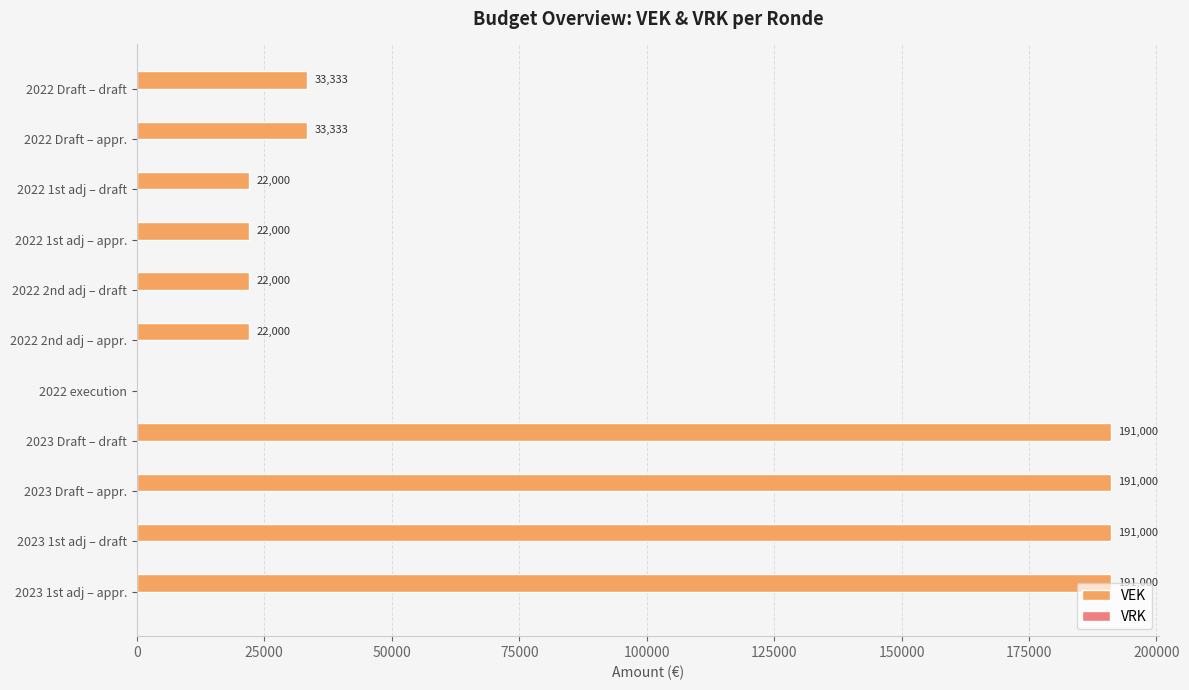

How many values are above zero?

10